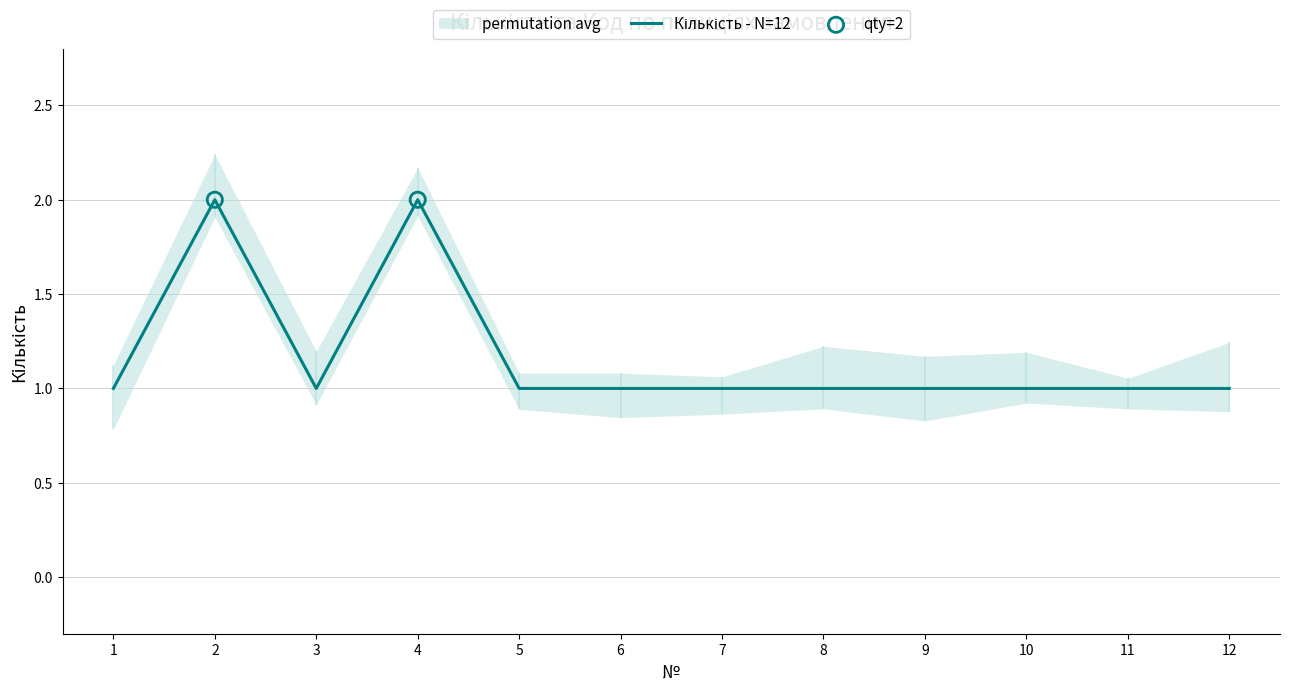

What is the ratio of the value at 7 to the value at 1?

1.0